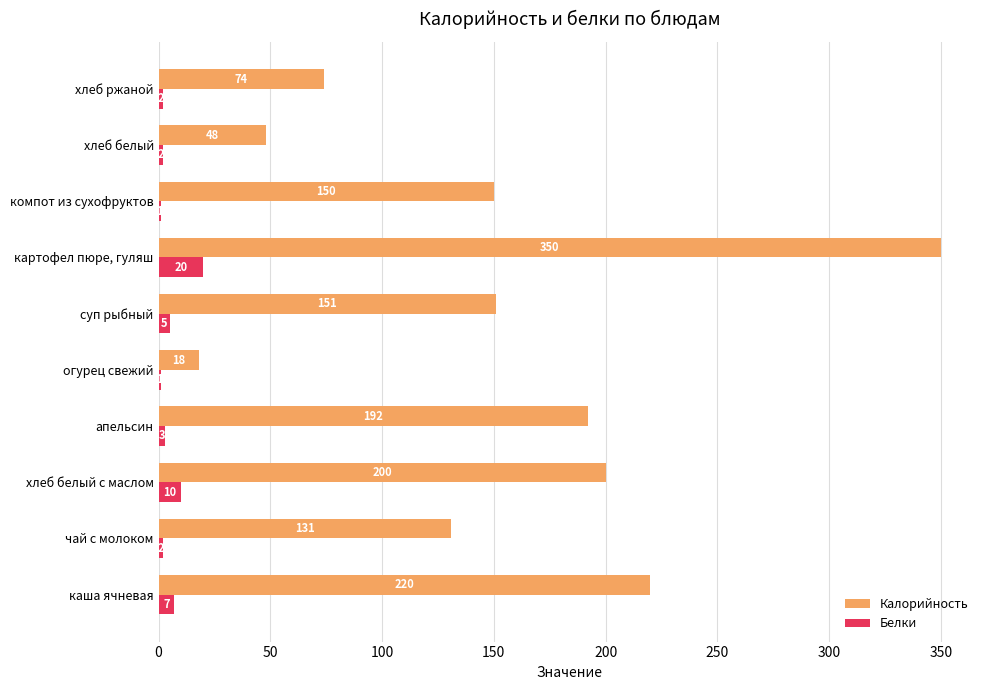

Is the value of Калорийность at картофел пюре, гуляш greater than the value of Белки at чай с молоком?

Yes